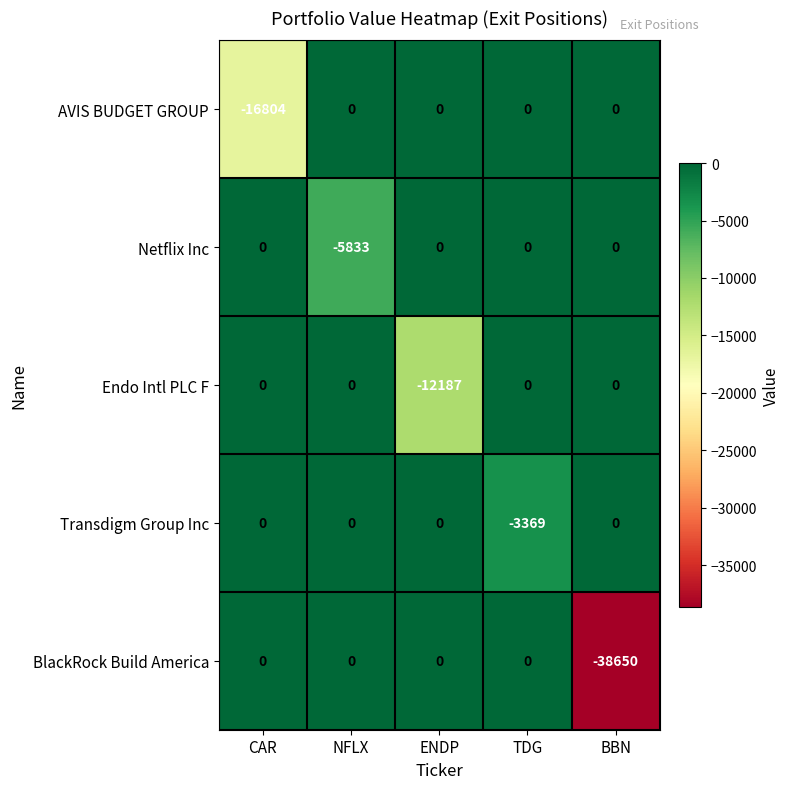

The BlackRock Build America series shows -38650 at BBN. True or false?

True